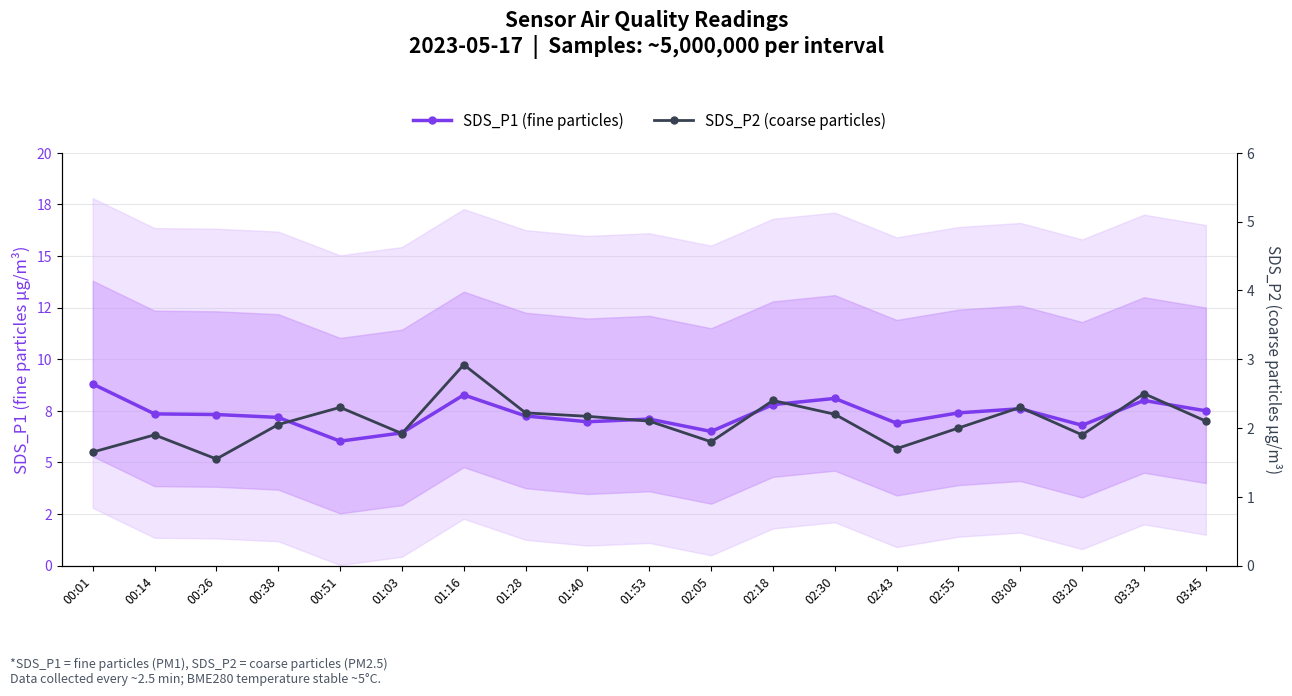

Which series changed the most between 00:01 and 02:30?

SDS_P1 (fine particles)